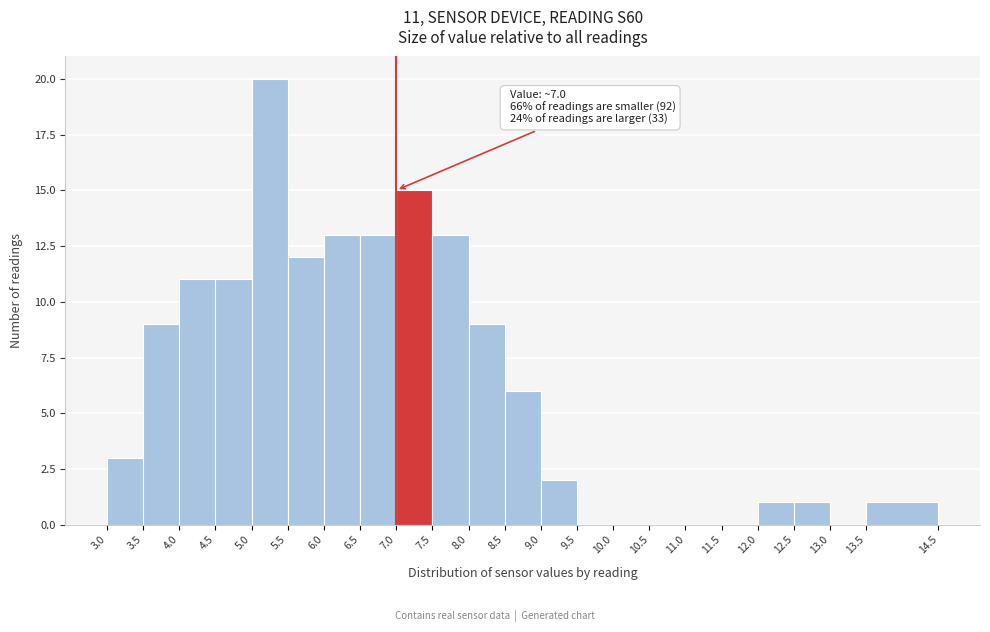

Over which range of the x-axis is the bar tallest?

5.0 to 5.5